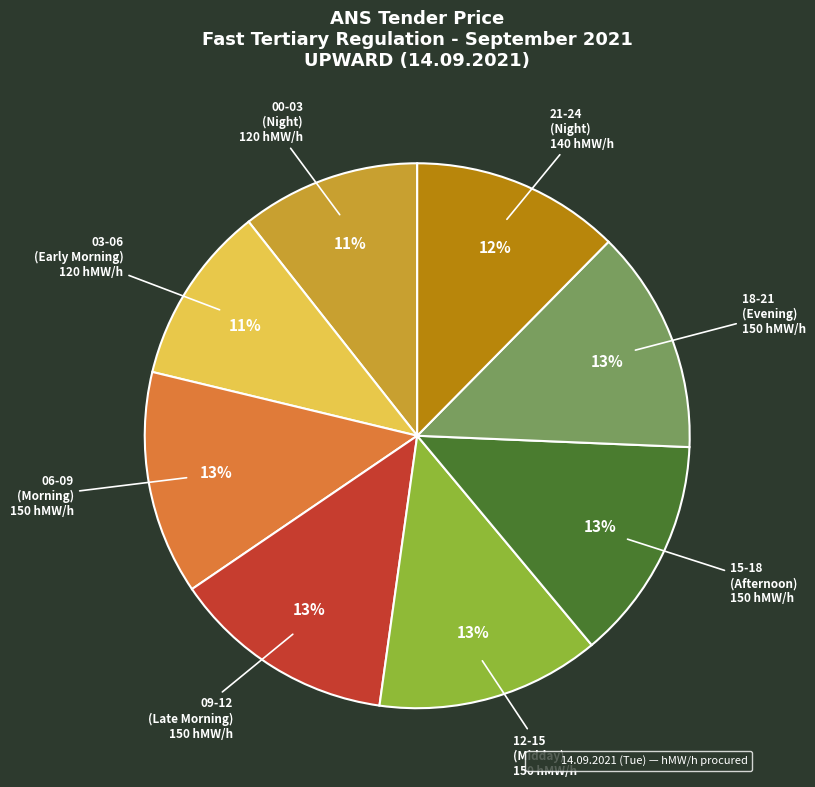

Does any single category account for the majority?

No